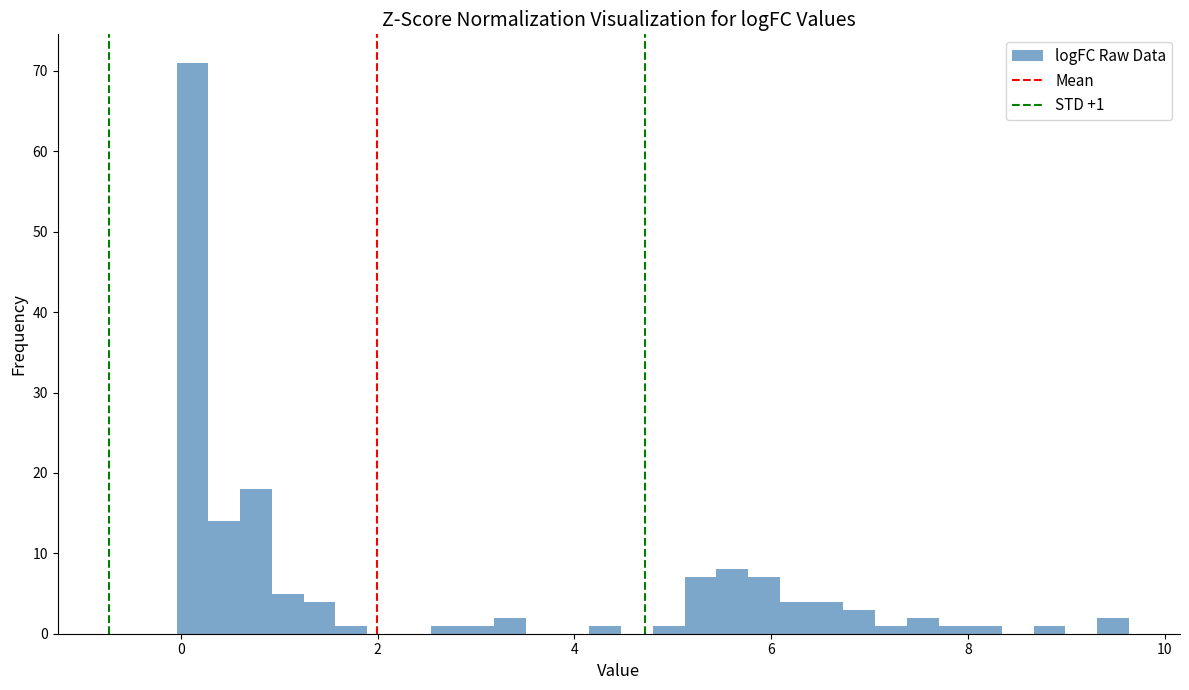

Read against the x-axis, roughly where is the centre of the tallest bar?

0.2